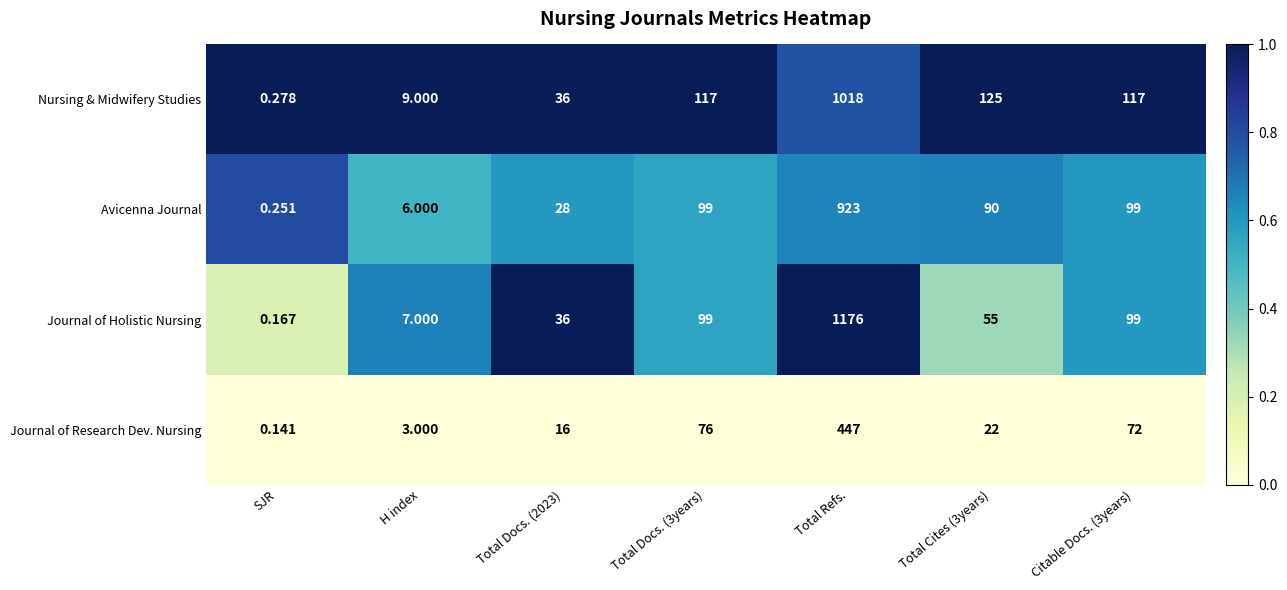

Which category has the lowest value across all series?

SJR